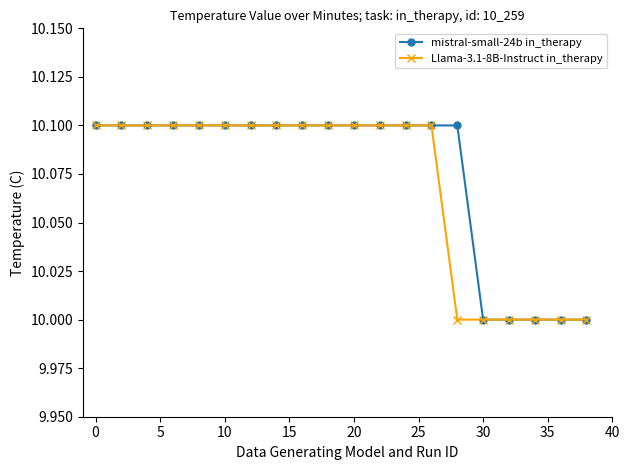

What is the maximum value shown in the chart?

10.1